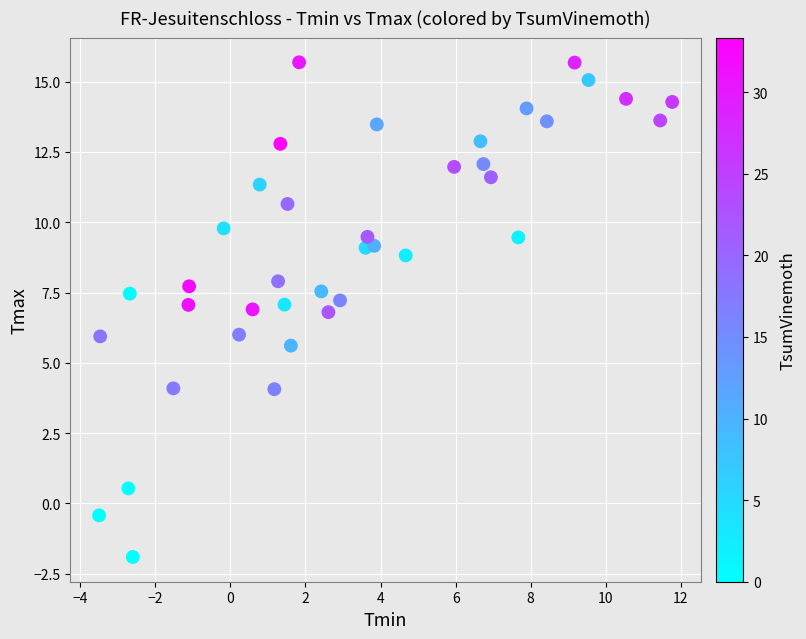

What is the range of X values (max minus min)?

15.3